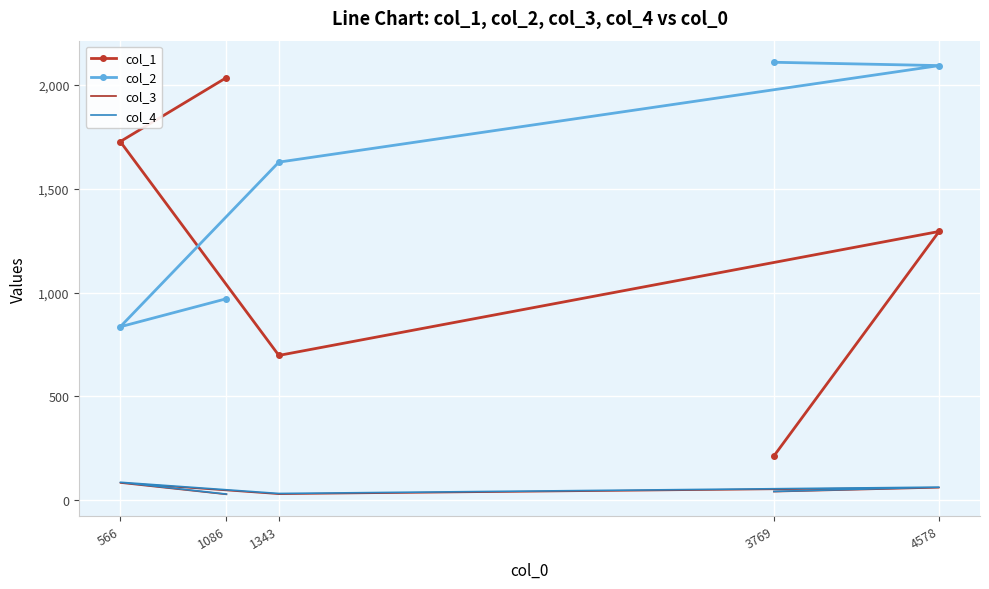

Which has a higher value, 566 or 3769?

566